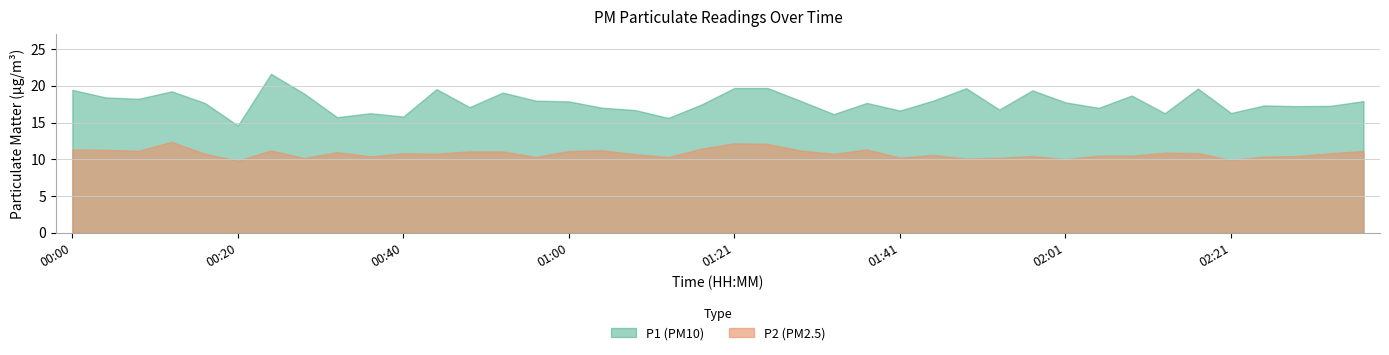

Rank the series at 01:17 from lowest to highest value.

P2, P1